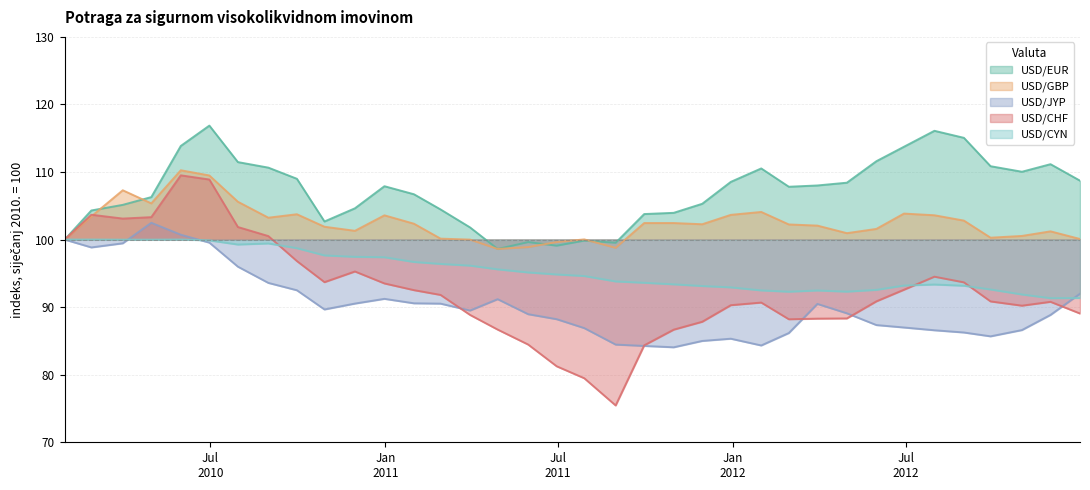

Which has a higher value, 2012-02-29 or 2012-12-31?

2012-12-31